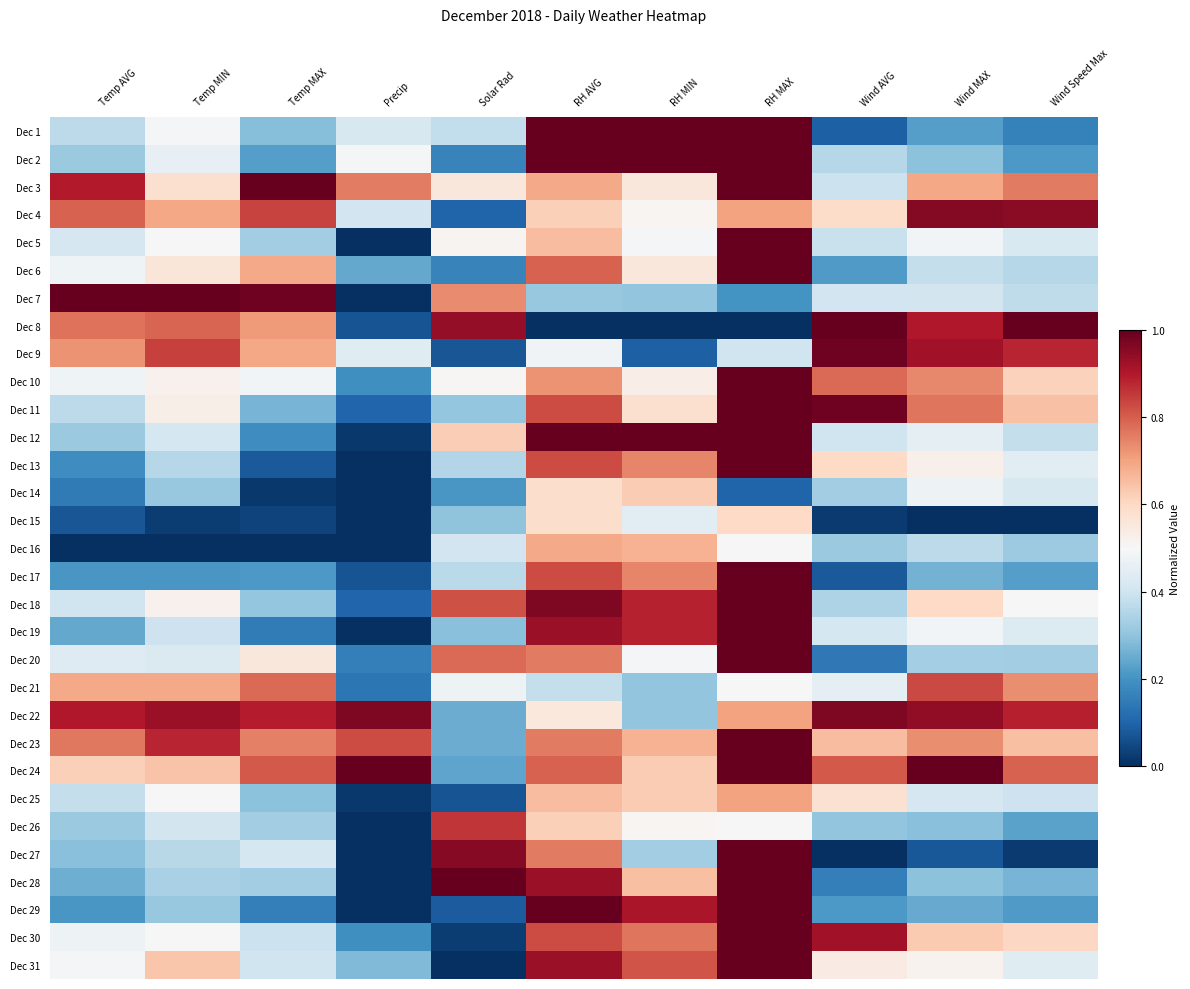

Reading left to right, extract all data points from this chart.

Dec 1: Temp AVG=0.4	Temp MIN=0.5	Temp MAX=0.3	Precip=0.4	Solar Rad=0.4	RH AVG=1.0	RH MIN=1.0	RH MAX=1.0	Wind AVG=0.1	Wind MAX=0.2	Wind Speed Max=0.2
Dec 2: Temp AVG=0.3	Temp MIN=0.5	Temp MAX=0.2	Precip=0.5	Solar Rad=0.2	RH AVG=1.0	RH MIN=1.0	RH MAX=1.0	Wind AVG=0.4	Wind MAX=0.3	Wind Speed Max=0.2
Dec 3: Temp AVG=0.9	Temp MIN=0.6	Temp MAX=1.0	Precip=0.8	Solar Rad=0.6	RH AVG=0.7	RH MIN=0.6	RH MAX=1.0	Wind AVG=0.4	Wind MAX=0.7	Wind Speed Max=0.8
Dec 4: Temp AVG=0.8	Temp MIN=0.7	Temp MAX=0.8	Precip=0.4	Solar Rad=0.1	RH AVG=0.6	RH MIN=0.5	RH MAX=0.7	Wind AVG=0.6	Wind MAX=1.0	Wind Speed Max=1.0
Dec 5: Temp AVG=0.4	Temp MIN=0.5	Temp MAX=0.3	Precip=0.0	Solar Rad=0.5	RH AVG=0.7	RH MIN=0.5	RH MAX=1.0	Wind AVG=0.4	Wind MAX=0.5	Wind Speed Max=0.4
Dec 6: Temp AVG=0.5	Temp MIN=0.6	Temp MAX=0.7	Precip=0.2	Solar Rad=0.2	RH AVG=0.8	RH MIN=0.6	RH MAX=1.0	Wind AVG=0.2	Wind MAX=0.4	Wind Speed Max=0.4
Dec 7: Temp AVG=1.0	Temp MIN=1.0	Temp MAX=1.0	Precip=0.0	Solar Rad=0.7	RH AVG=0.3	RH MIN=0.3	RH MAX=0.2	Wind AVG=0.4	Wind MAX=0.4	Wind Speed Max=0.4
Dec 8: Temp AVG=0.8	Temp MIN=0.8	Temp MAX=0.7	Precip=0.1	Solar Rad=0.9	RH AVG=0.0	RH MIN=0.0	RH MAX=0.0	Wind AVG=1.0	Wind MAX=0.9	Wind Speed Max=1.0
Dec 9: Temp AVG=0.7	Temp MIN=0.8	Temp MAX=0.7	Precip=0.4	Solar Rad=0.1	RH AVG=0.5	RH MIN=0.1	RH MAX=0.4	Wind AVG=1.0	Wind MAX=0.9	Wind Speed Max=0.9
Dec 10: Temp AVG=0.5	Temp MIN=0.5	Temp MAX=0.5	Precip=0.2	Solar Rad=0.5	RH AVG=0.7	RH MIN=0.5	RH MAX=1.0	Wind AVG=0.8	Wind MAX=0.7	Wind Speed Max=0.6
Dec 11: Temp AVG=0.4	Temp MIN=0.5	Temp MAX=0.3	Precip=0.1	Solar Rad=0.3	RH AVG=0.8	RH MIN=0.6	RH MAX=1.0	Wind AVG=1.0	Wind MAX=0.8	Wind Speed Max=0.6
Dec 12: Temp AVG=0.3	Temp MIN=0.4	Temp MAX=0.2	Precip=0.0	Solar Rad=0.6	RH AVG=1.0	RH MIN=1.0	RH MAX=1.0	Wind AVG=0.4	Wind MAX=0.5	Wind Speed Max=0.4
Dec 13: Temp AVG=0.2	Temp MIN=0.4	Temp MAX=0.1	Precip=0.0	Solar Rad=0.4	RH AVG=0.8	RH MIN=0.7	RH MAX=1.0	Wind AVG=0.6	Wind MAX=0.5	Wind Speed Max=0.4
Dec 14: Temp AVG=0.1	Temp MIN=0.3	Temp MAX=0.0	Precip=0.0	Solar Rad=0.2	RH AVG=0.6	RH MIN=0.6	RH MAX=0.1	Wind AVG=0.3	Wind MAX=0.5	Wind Speed Max=0.4
Dec 15: Temp AVG=0.1	Temp MIN=0.0	Temp MAX=0.0	Precip=0.0	Solar Rad=0.3	RH AVG=0.6	RH MIN=0.4	RH MAX=0.6	Wind AVG=0.0	Wind MAX=0.0	Wind Speed Max=0.0
Dec 16: Temp AVG=0.0	Temp MIN=0.0	Temp MAX=0.0	Precip=0.0	Solar Rad=0.4	RH AVG=0.7	RH MIN=0.7	RH MAX=0.5	Wind AVG=0.3	Wind MAX=0.4	Wind Speed Max=0.3
Dec 17: Temp AVG=0.2	Temp MIN=0.2	Temp MAX=0.2	Precip=0.1	Solar Rad=0.4	RH AVG=0.8	RH MIN=0.7	RH MAX=1.0	Wind AVG=0.1	Wind MAX=0.3	Wind Speed Max=0.2
Dec 18: Temp AVG=0.4	Temp MIN=0.5	Temp MAX=0.3	Precip=0.1	Solar Rad=0.8	RH AVG=1.0	RH MIN=0.9	RH MAX=1.0	Wind AVG=0.3	Wind MAX=0.6	Wind Speed Max=0.5
Dec 19: Temp AVG=0.2	Temp MIN=0.4	Temp MAX=0.2	Precip=0.0	Solar Rad=0.3	RH AVG=0.9	RH MIN=0.9	RH MAX=1.0	Wind AVG=0.4	Wind MAX=0.5	Wind Speed Max=0.4
Dec 20: Temp AVG=0.4	Temp MIN=0.4	Temp MAX=0.6	Precip=0.2	Solar Rad=0.8	RH AVG=0.8	RH MIN=0.5	RH MAX=1.0	Wind AVG=0.1	Wind MAX=0.3	Wind Speed Max=0.3
Dec 21: Temp AVG=0.7	Temp MIN=0.7	Temp MAX=0.8	Precip=0.1	Solar Rad=0.5	RH AVG=0.4	RH MIN=0.3	RH MAX=0.5	Wind AVG=0.5	Wind MAX=0.8	Wind Speed Max=0.7
Dec 22: Temp AVG=0.9	Temp MIN=0.9	Temp MAX=0.9	Precip=1.0	Solar Rad=0.3	RH AVG=0.6	RH MIN=0.3	RH MAX=0.7	Wind AVG=1.0	Wind MAX=0.9	Wind Speed Max=0.9
Dec 23: Temp AVG=0.8	Temp MIN=0.9	Temp MAX=0.8	Precip=0.8	Solar Rad=0.3	RH AVG=0.8	RH MIN=0.7	RH MAX=1.0	Wind AVG=0.7	Wind MAX=0.7	Wind Speed Max=0.6
Dec 24: Temp AVG=0.6	Temp MIN=0.6	Temp MAX=0.8	Precip=1.0	Solar Rad=0.2	RH AVG=0.8	RH MIN=0.6	RH MAX=1.0	Wind AVG=0.8	Wind MAX=1.0	Wind Speed Max=0.8
Dec 25: Temp AVG=0.4	Temp MIN=0.5	Temp MAX=0.3	Precip=0.0	Solar Rad=0.1	RH AVG=0.7	RH MIN=0.6	RH MAX=0.7	Wind AVG=0.6	Wind MAX=0.4	Wind Speed Max=0.4
Dec 26: Temp AVG=0.3	Temp MIN=0.4	Temp MAX=0.3	Precip=0.0	Solar Rad=0.9	RH AVG=0.6	RH MIN=0.5	RH MAX=0.5	Wind AVG=0.3	Wind MAX=0.3	Wind Speed Max=0.2
Dec 27: Temp AVG=0.3	Temp MIN=0.4	Temp MAX=0.4	Precip=0.0	Solar Rad=1.0	RH AVG=0.8	RH MIN=0.3	RH MAX=1.0	Wind AVG=0.0	Wind MAX=0.1	Wind Speed Max=0.0
Dec 28: Temp AVG=0.3	Temp MIN=0.3	Temp MAX=0.3	Precip=0.0	Solar Rad=1.0	RH AVG=0.9	RH MIN=0.7	RH MAX=1.0	Wind AVG=0.2	Wind MAX=0.3	Wind Speed Max=0.3
Dec 29: Temp AVG=0.2	Temp MIN=0.3	Temp MAX=0.2	Precip=0.0	Solar Rad=0.1	RH AVG=1.0	RH MIN=0.9	RH MAX=1.0	Wind AVG=0.2	Wind MAX=0.2	Wind Speed Max=0.2
Dec 30: Temp AVG=0.5	Temp MIN=0.5	Temp MAX=0.4	Precip=0.2	Solar Rad=0.0	RH AVG=0.8	RH MIN=0.8	RH MAX=1.0	Wind AVG=0.9	Wind MAX=0.6	Wind Speed Max=0.6
Dec 31: Temp AVG=0.5	Temp MIN=0.6	Temp MAX=0.4	Precip=0.3	Solar Rad=0.0	RH AVG=0.9	RH MIN=0.8	RH MAX=1.0	Wind AVG=0.5	Wind MAX=0.5	Wind Speed Max=0.4